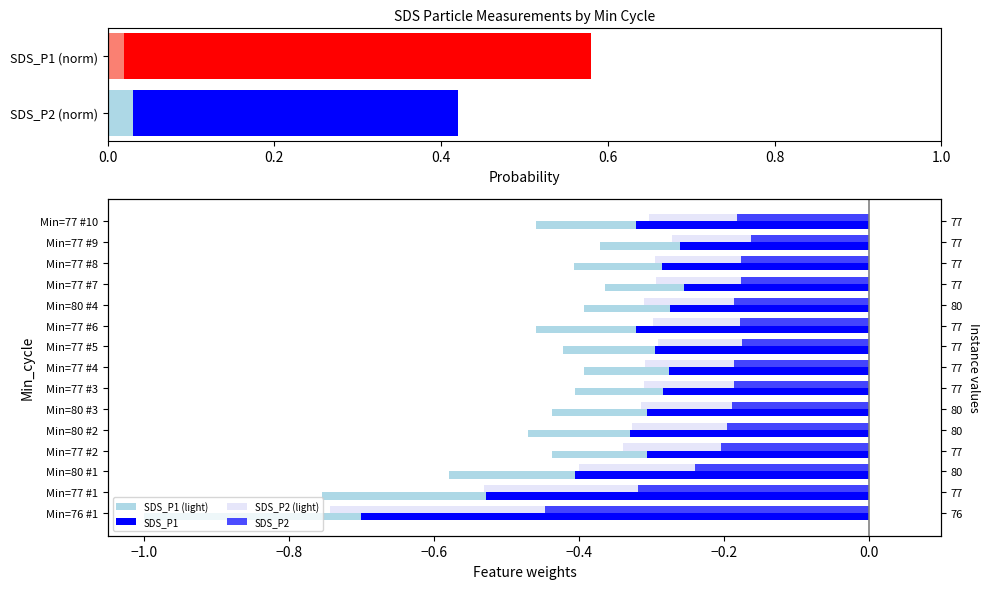

What is the average value of the SDS_P1 (light) series?

-0.5